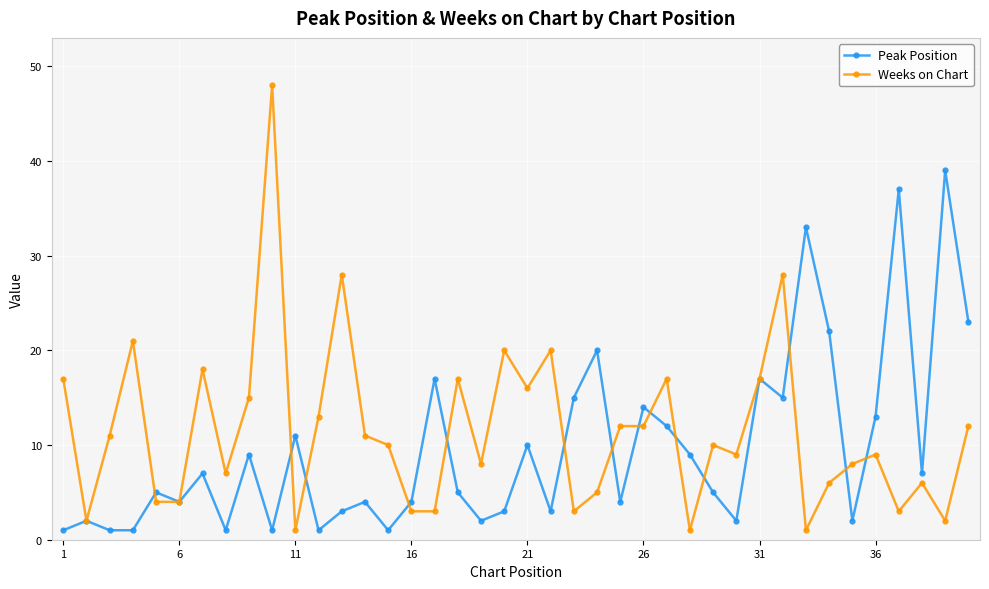

List the series in order of their peak value, highest first.

Weeks on Chart, Peak Position